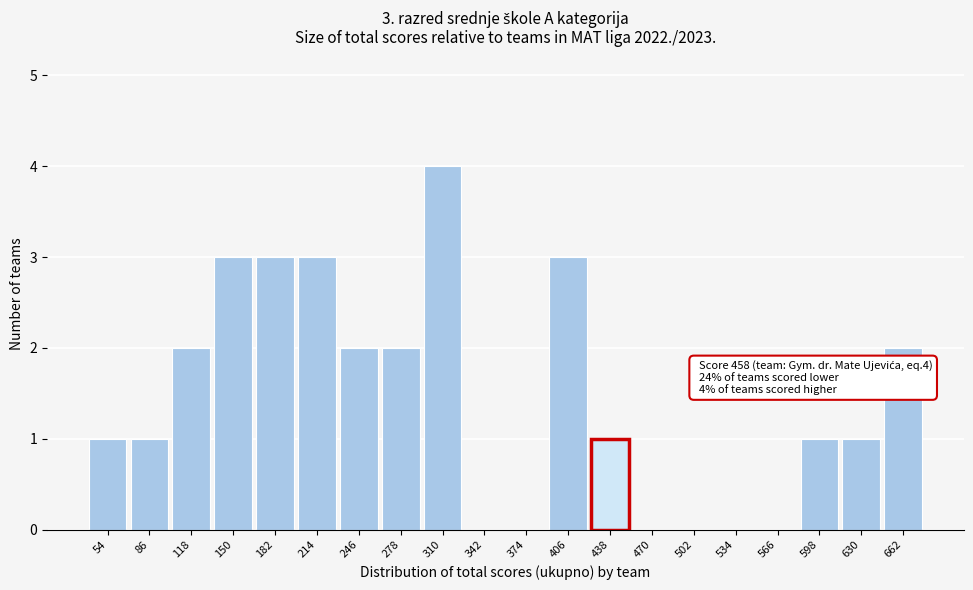

Reading right to left, list all the values displayed in this chart.

662=2	630=1	598=1	566=0	534=0	502=0	470=0	438=1	406=3	374=0	342=0	310=4	278=2	246=2	214=3	182=3	150=3	118=2	86=1	54=1